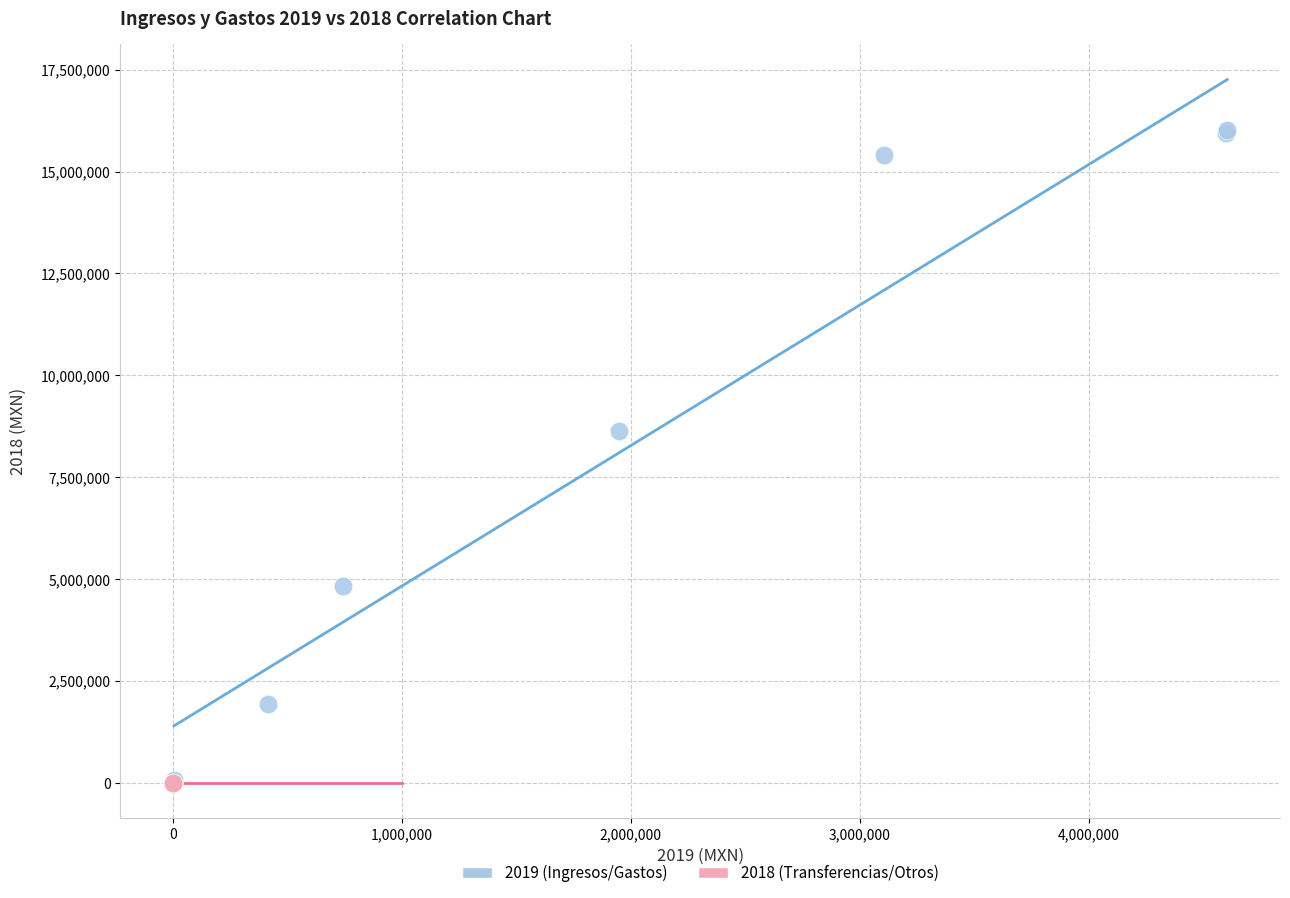

Which series reaches the maximum Y coordinate?

2019 (Ingresos/Gastos)